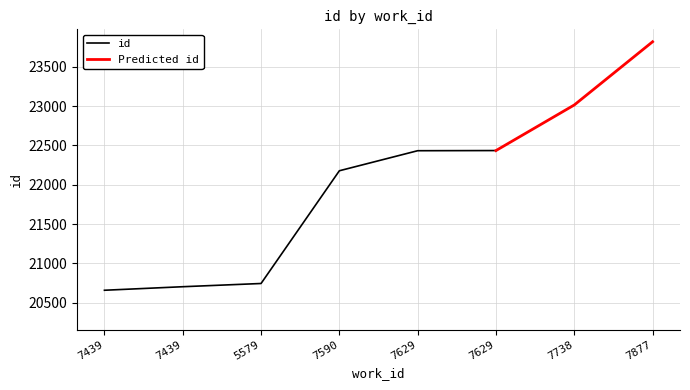

What is the average value?

21998